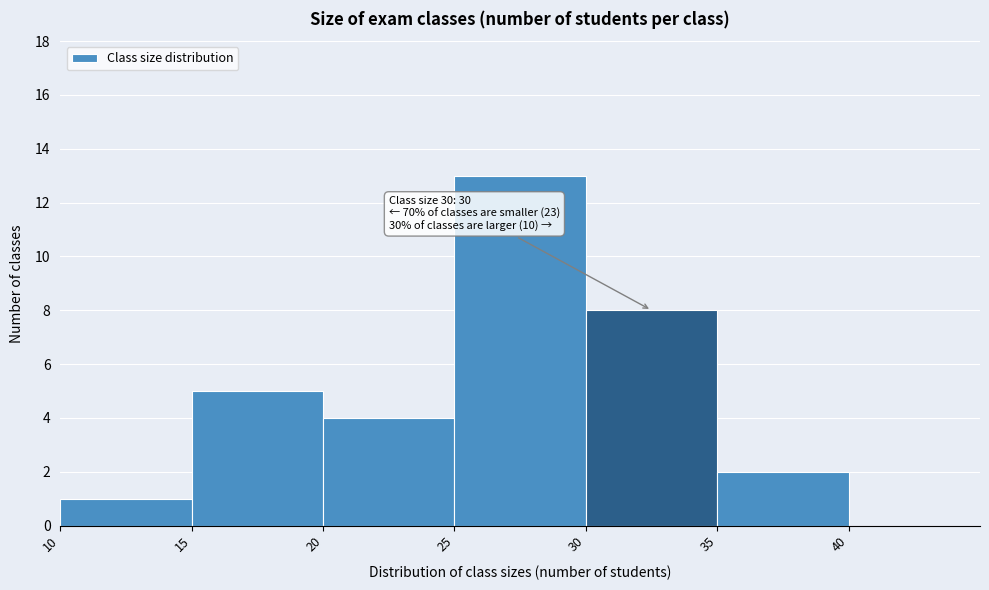

Which range on the x-axis has the tallest bar?

25 to 30